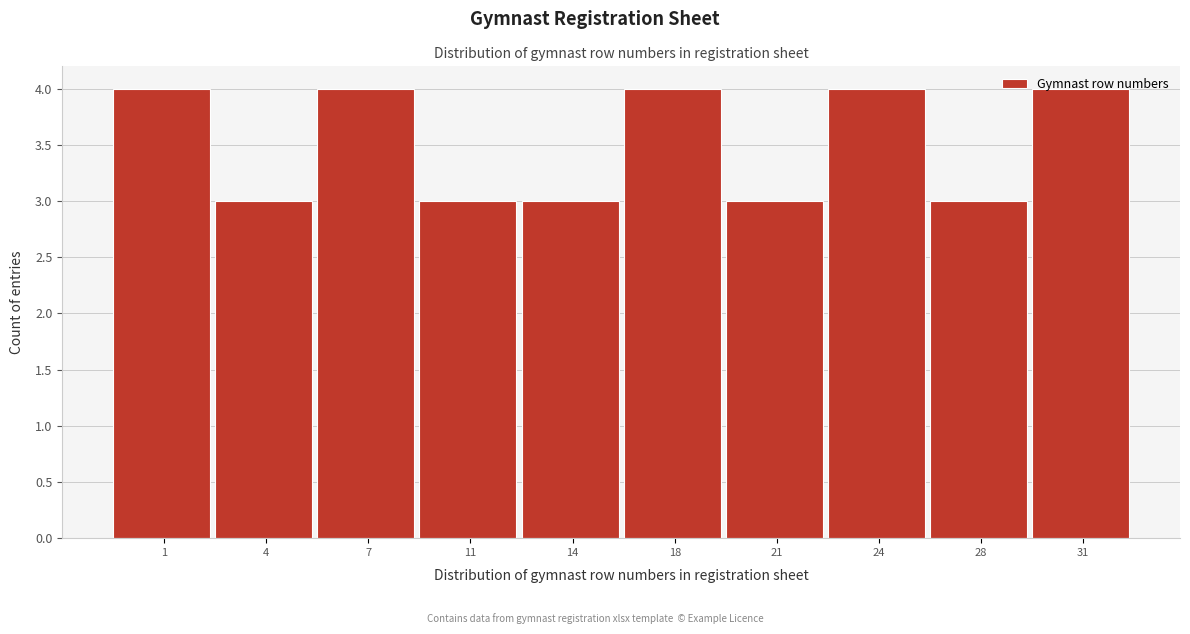

What is the value of the 1st bar from the left?

4